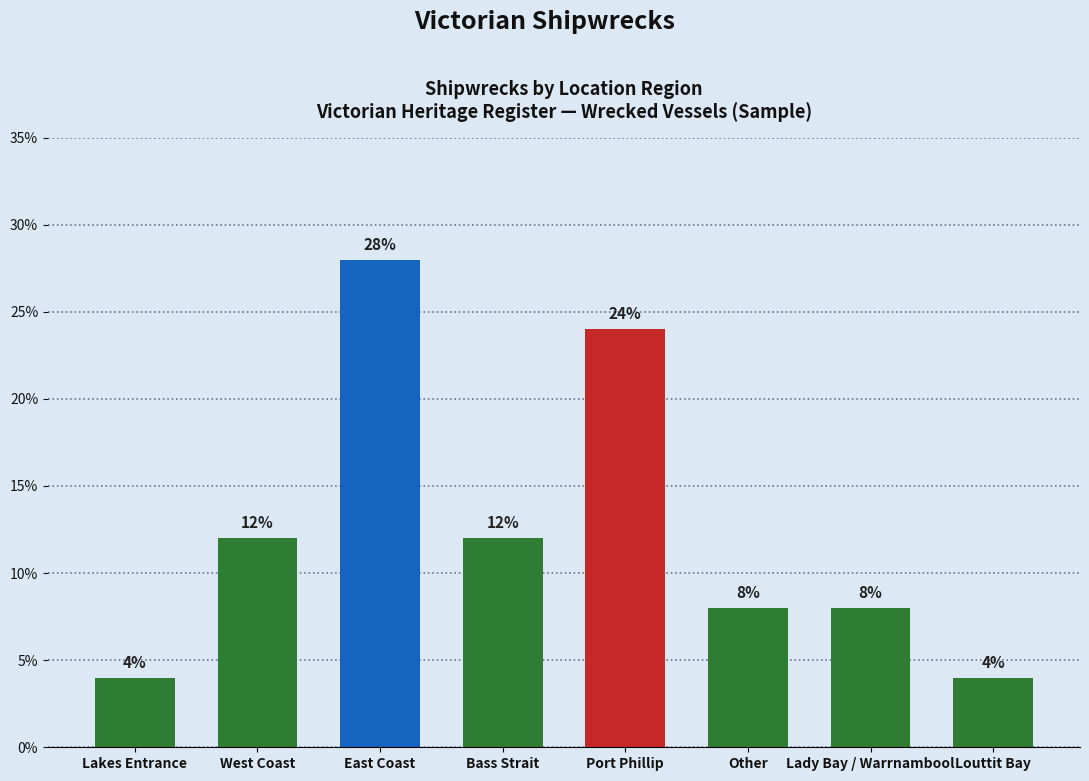

Reading left to right, list all the values displayed in this chart.

4.0	12.0	28.0	12.0	24.0	8.0	8.0	4.0